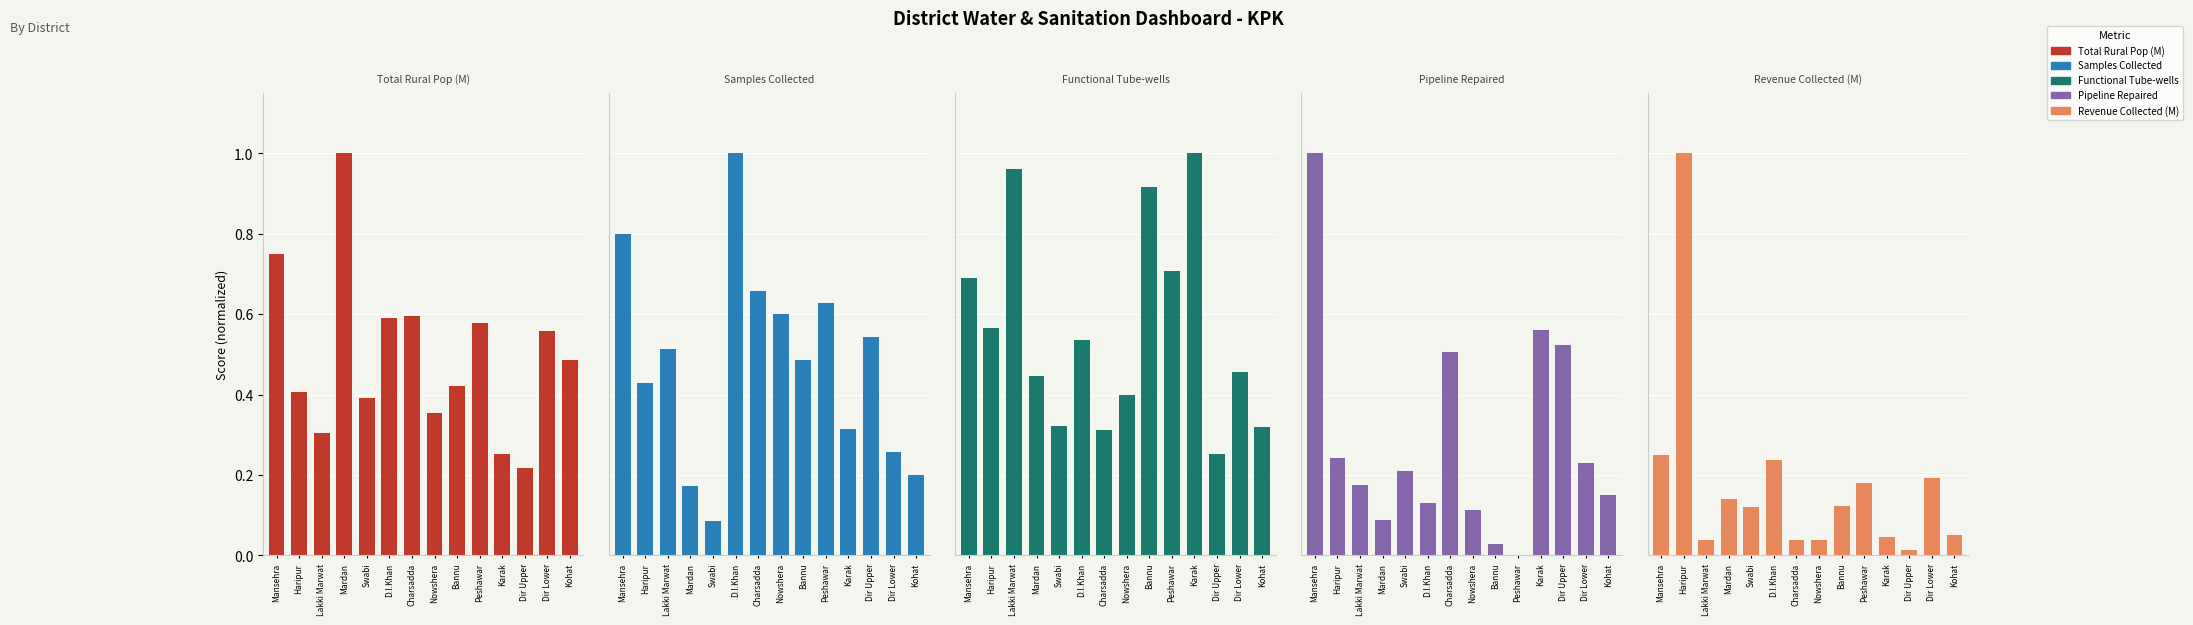

What is the total value across all series at Swabi?

1.1